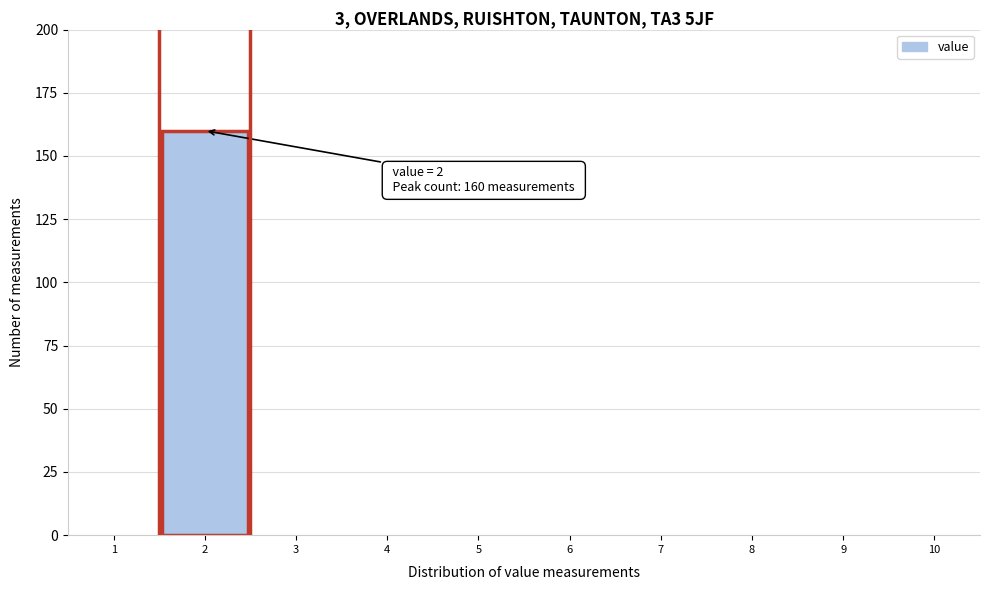

Which range on the x-axis has the tallest bar?

1.5 to 2.5